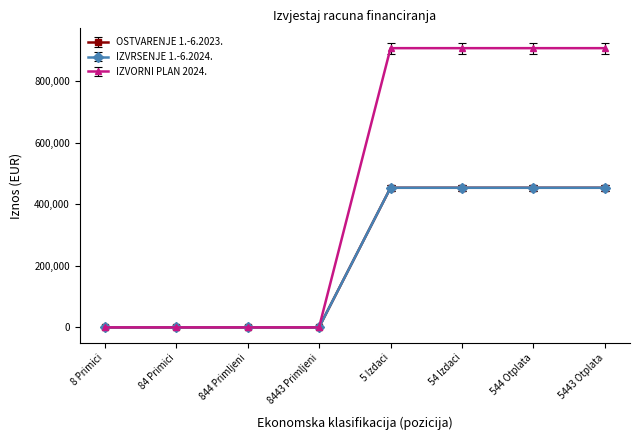

Does the chart have visible grid lines?

No